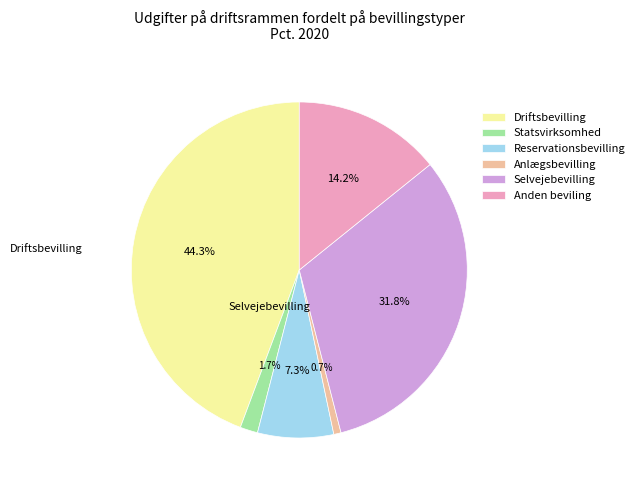

The Driftsbevilling slice represents 52% of the pie. True or false?

False